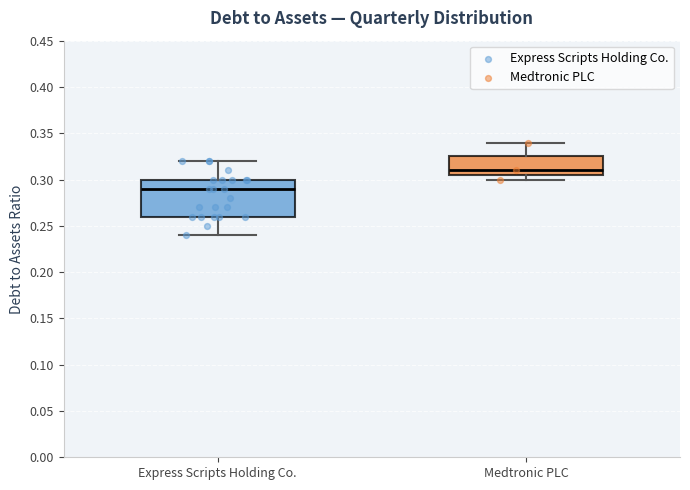

Where does the median line of the box for Medtronic PLC sit on the y-axis? The values are not printed on the chart, so give them approximately, as read against the axis.

0.310